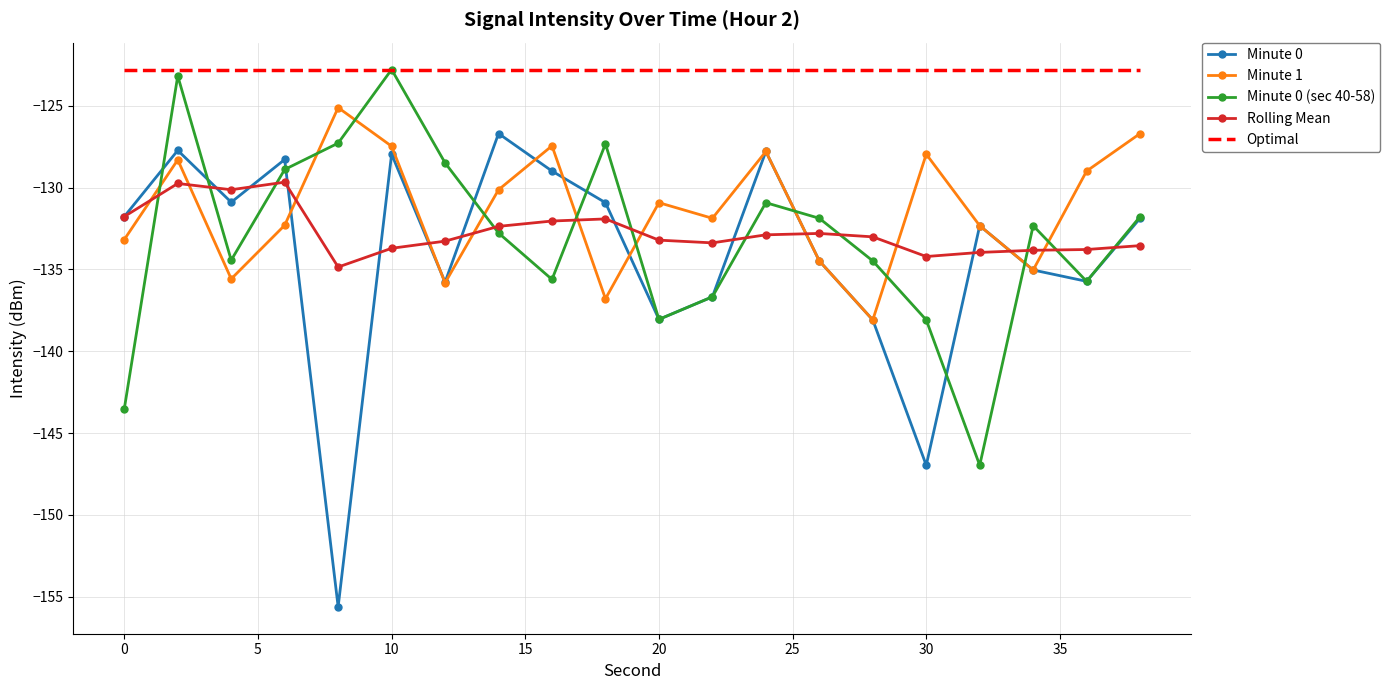

Which series has the widest spread of values?

Minute 0